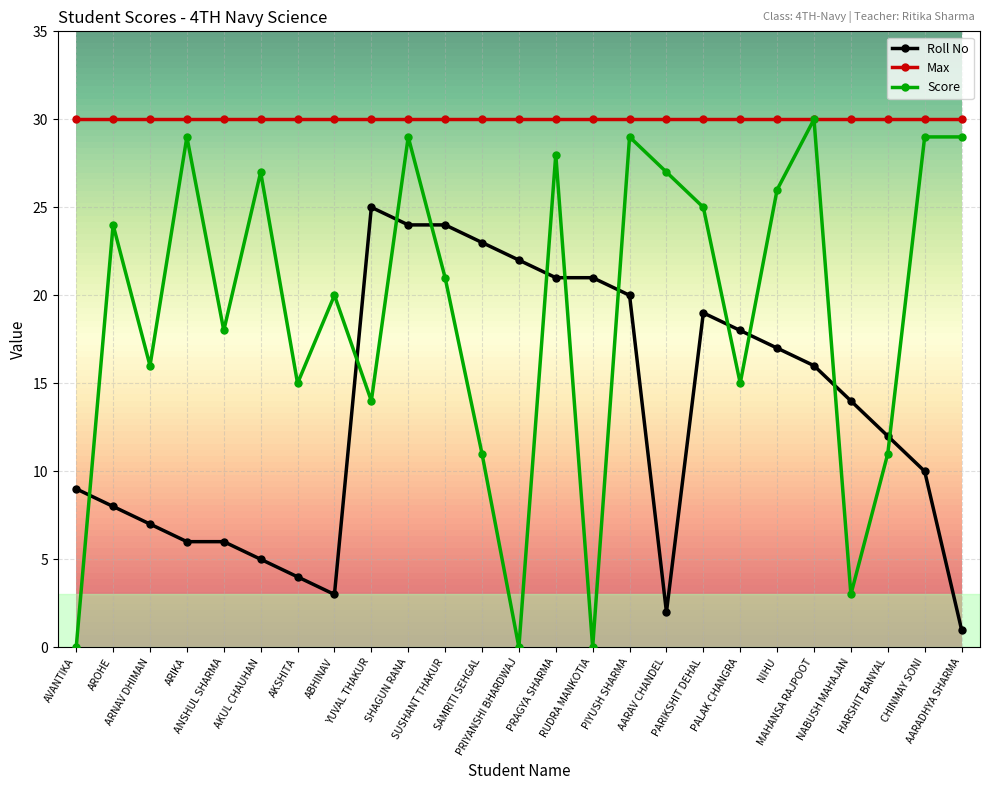

True or false: Score has more than 0 interior local peaks.

True